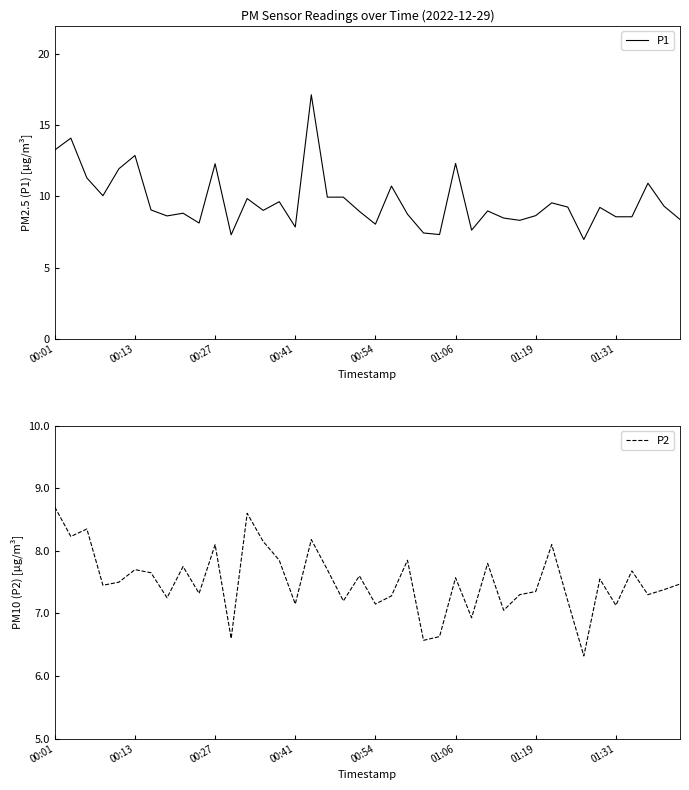

The P1 series shows 4.3 at 01:19. True or false?

False